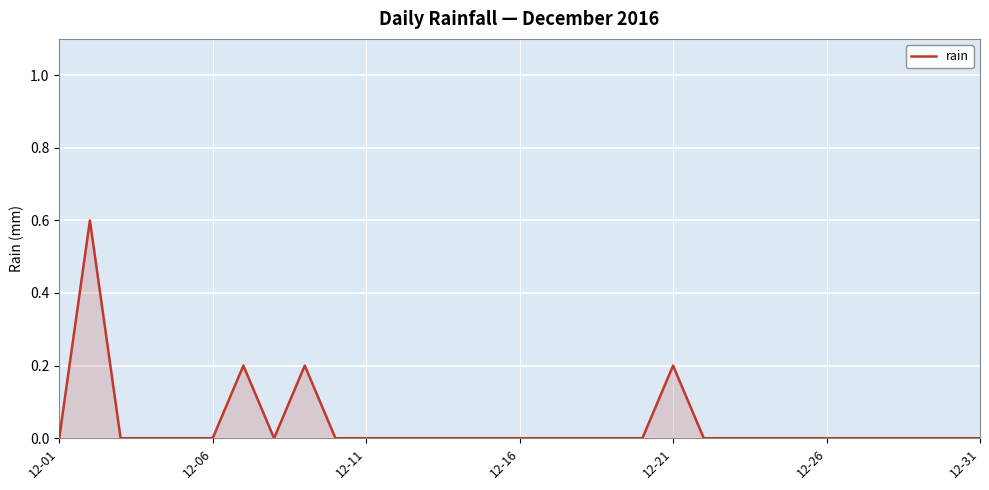

What is the greatest value displayed?

0.6